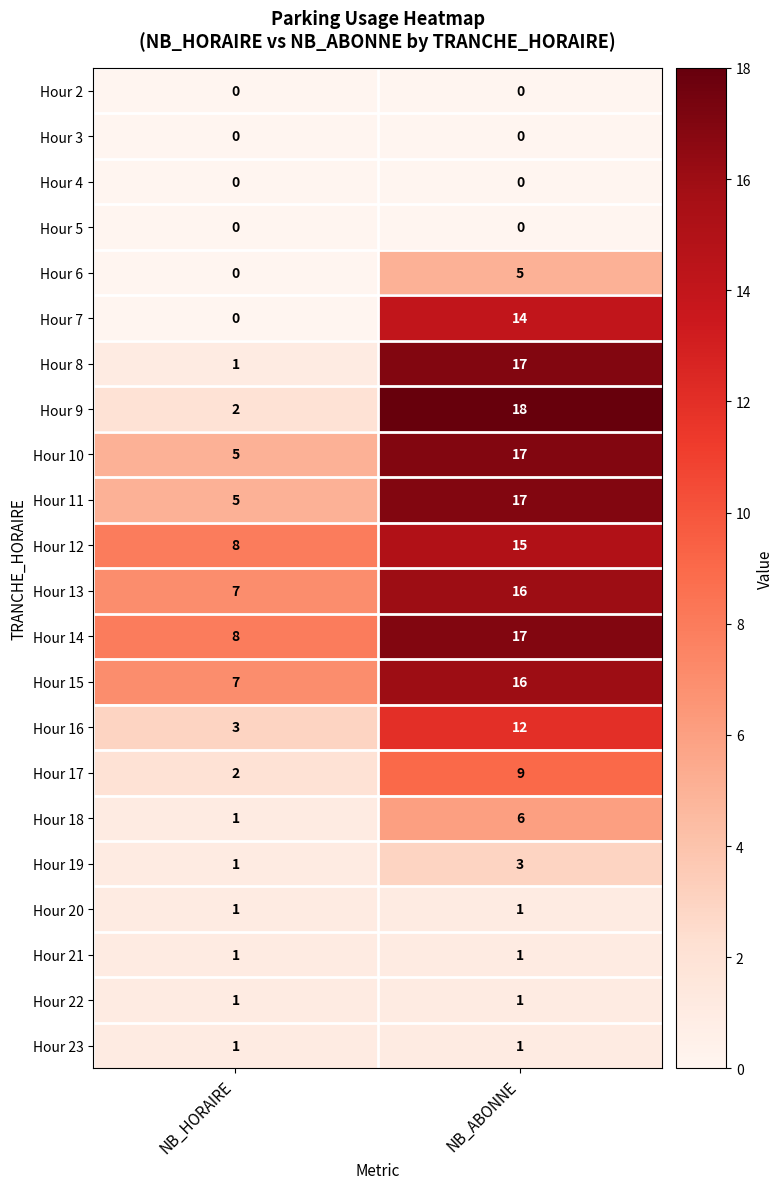

What is the highest value of the Hour 13 series?

16